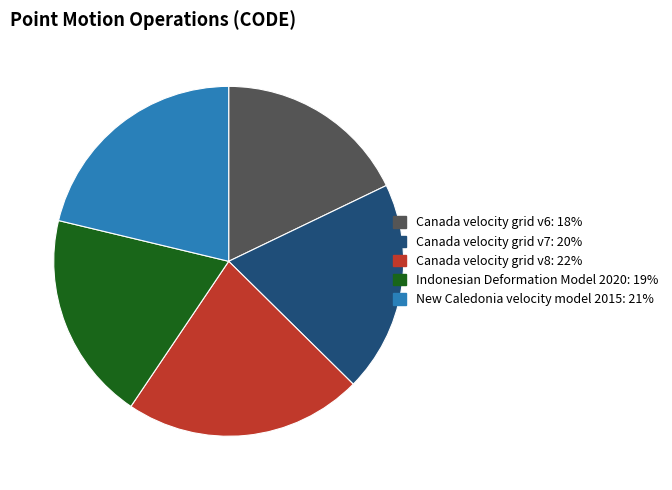

Which has a higher value, New Caledonia velocity model 2015 or Canada velocity grid v6?

New Caledonia velocity model 2015